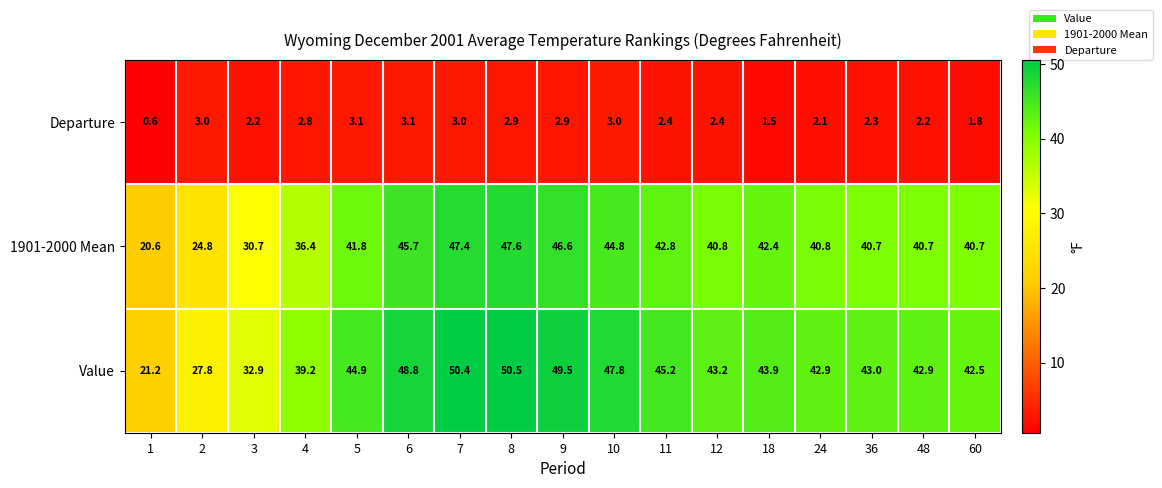

What is the difference between the maximum and minimum values in the 1901-2000 Mean series?

27.0